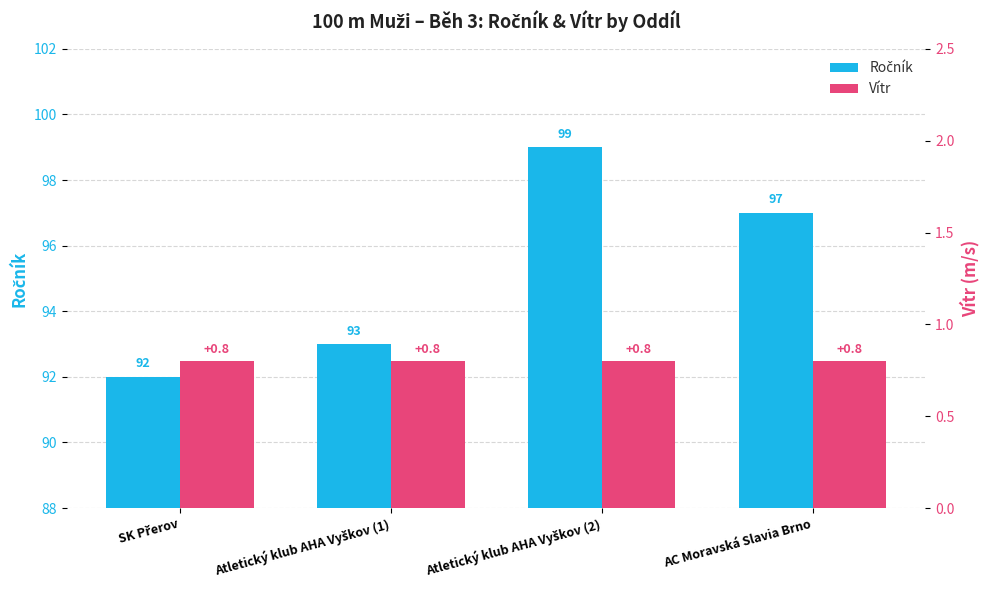

Is the value of Ročník at Atletický klub AHA Vyškov (2) greater than the value of Vítr at AC Moravská Slavia Brno?

Yes